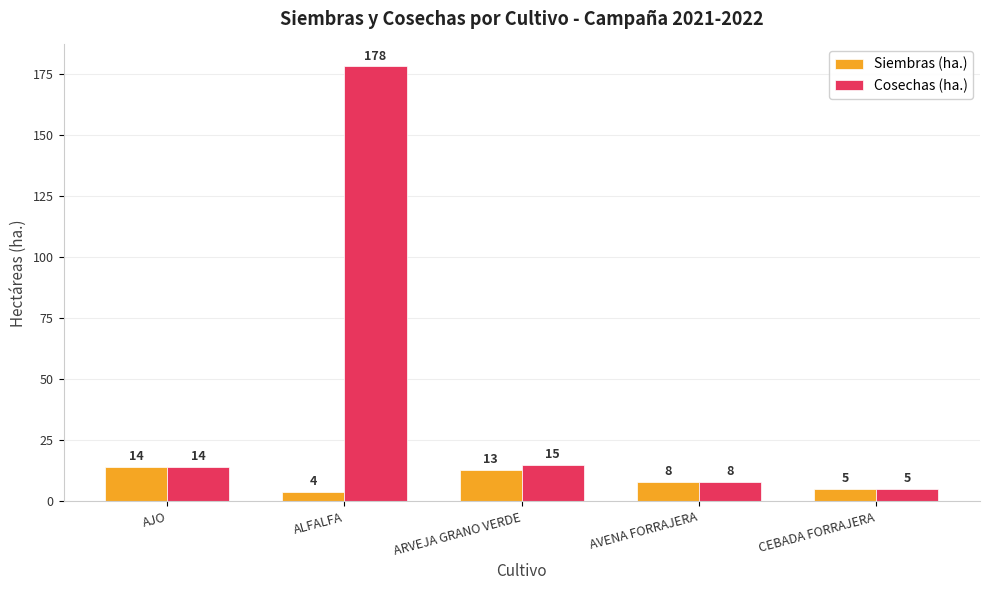

How many distinct data groups are displayed?

2